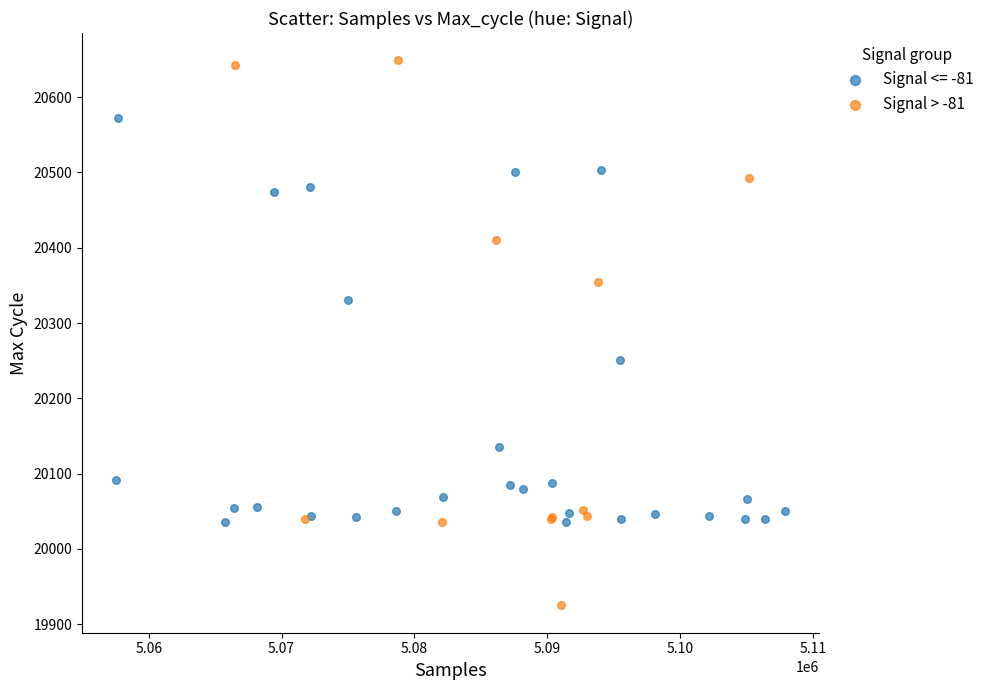

Which series contains the highest Y value?

Signal > -81